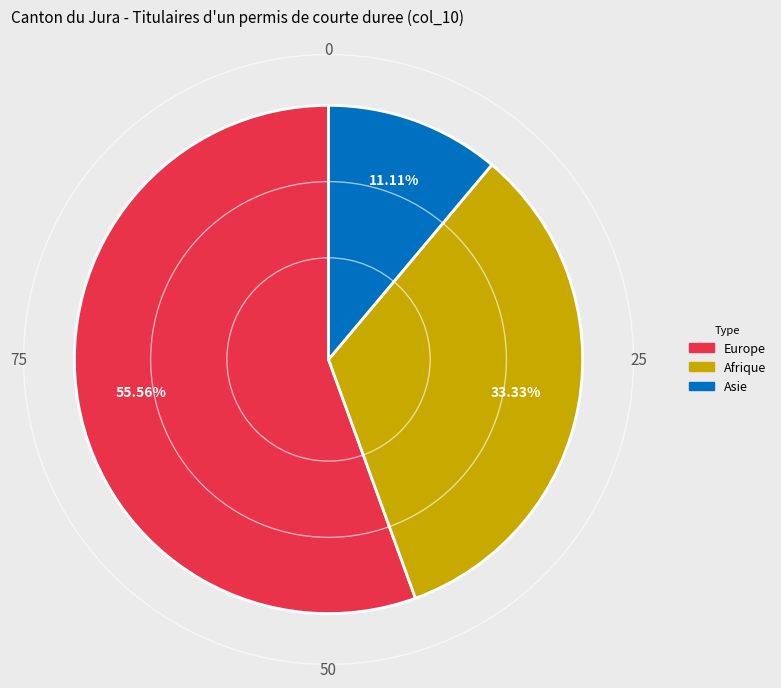

Is it true that Europe is 56% of the pie?

True